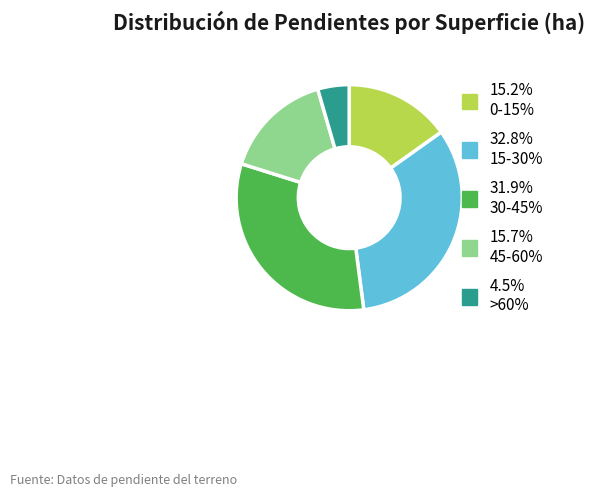

Is there a majority slice in this chart?

No